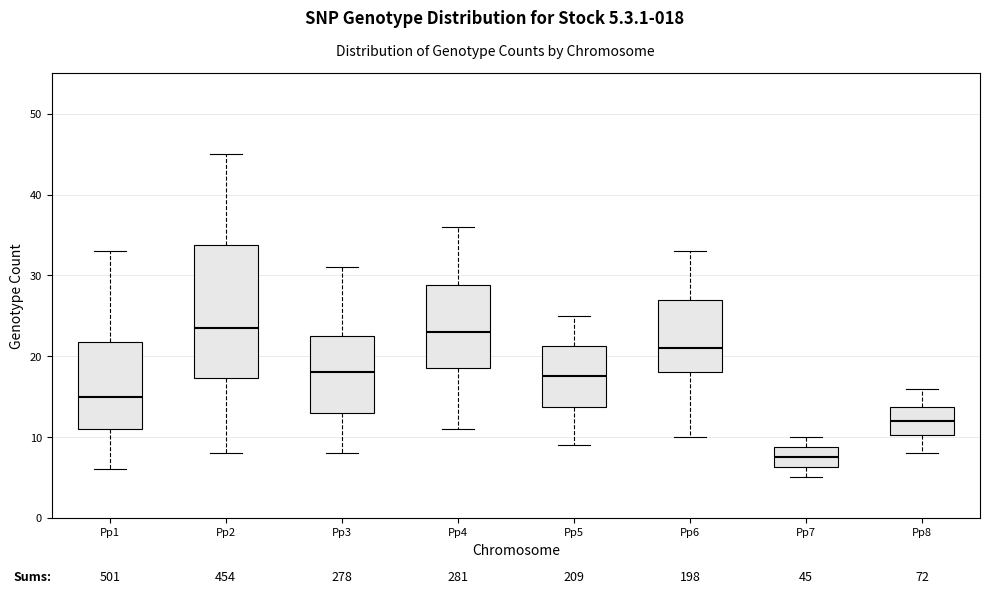

Comparing the boxes themselves (not the whiskers), which one is the tallest?

Pp2